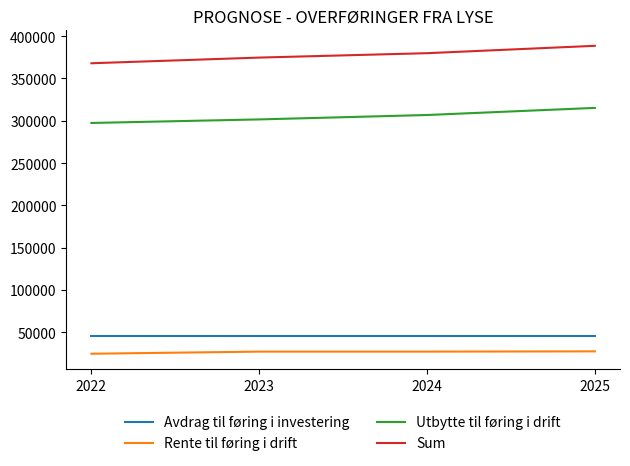

What is the difference between the highest and lowest values at 2023?

347335